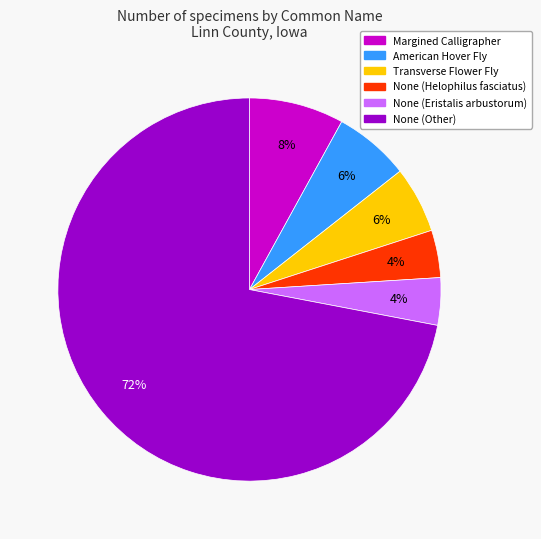

To the nearest percent, what is the average slice percentage?

17%